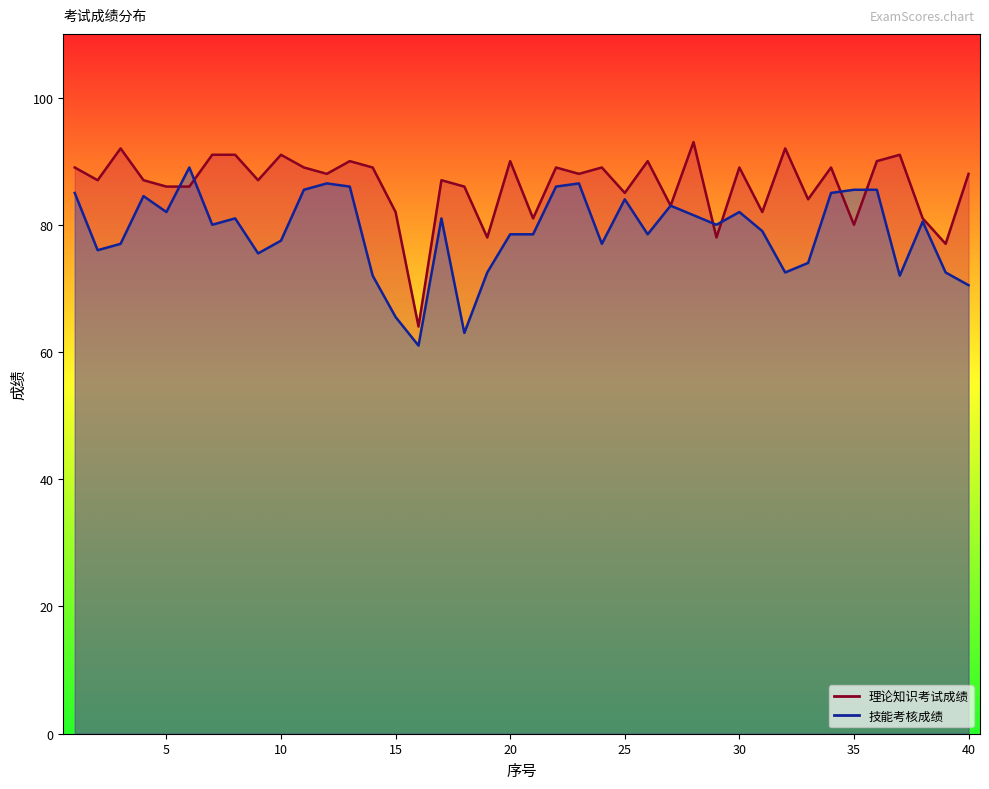

Which series changed the most between 18 and 36?

技能考核成绩